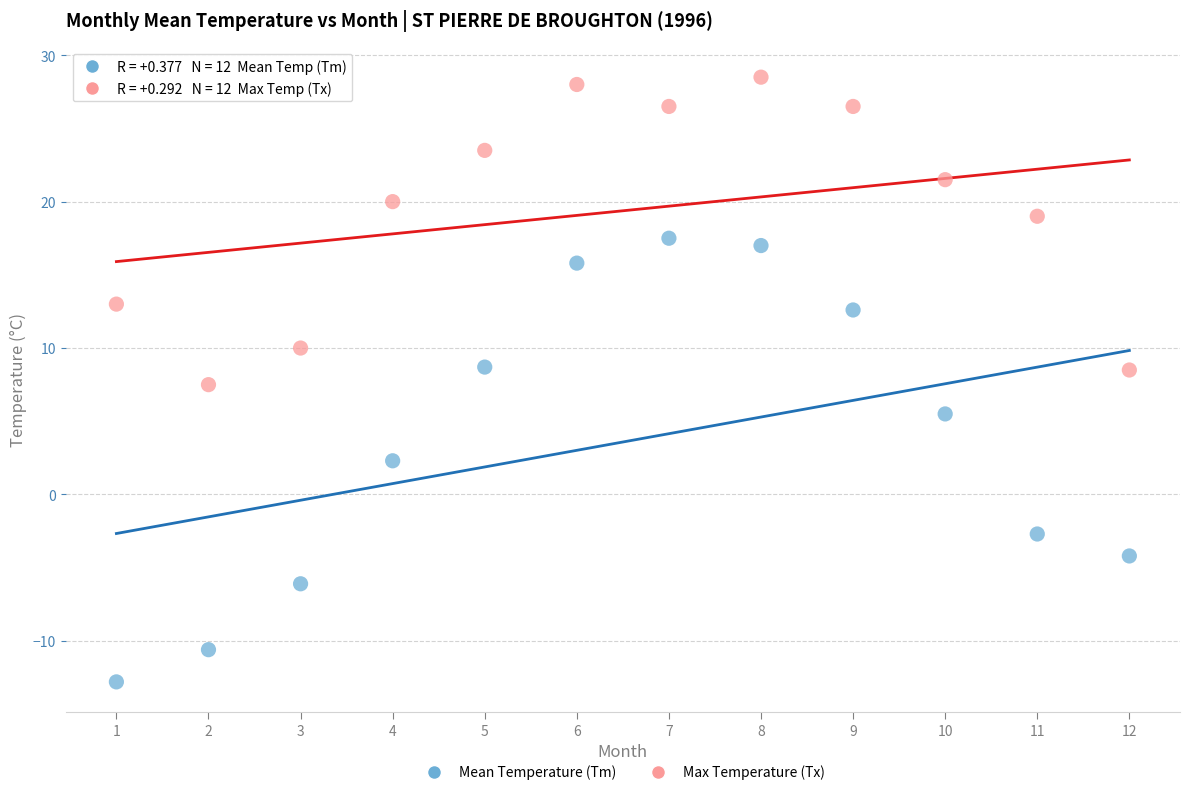

Which series has the largest Y range (max minus min)?

Mean Temperature (Tm)